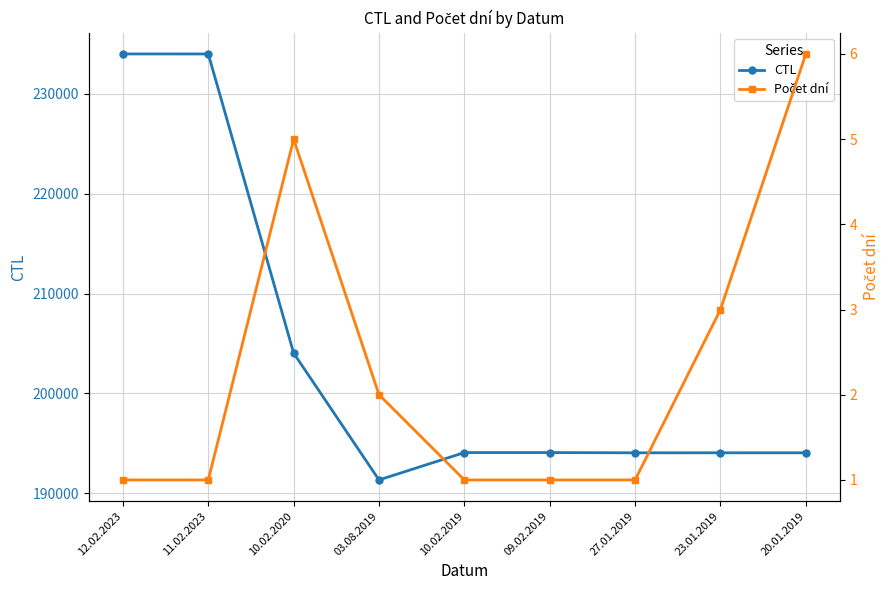

What is the total value across all series at 03.08.2019?

191319